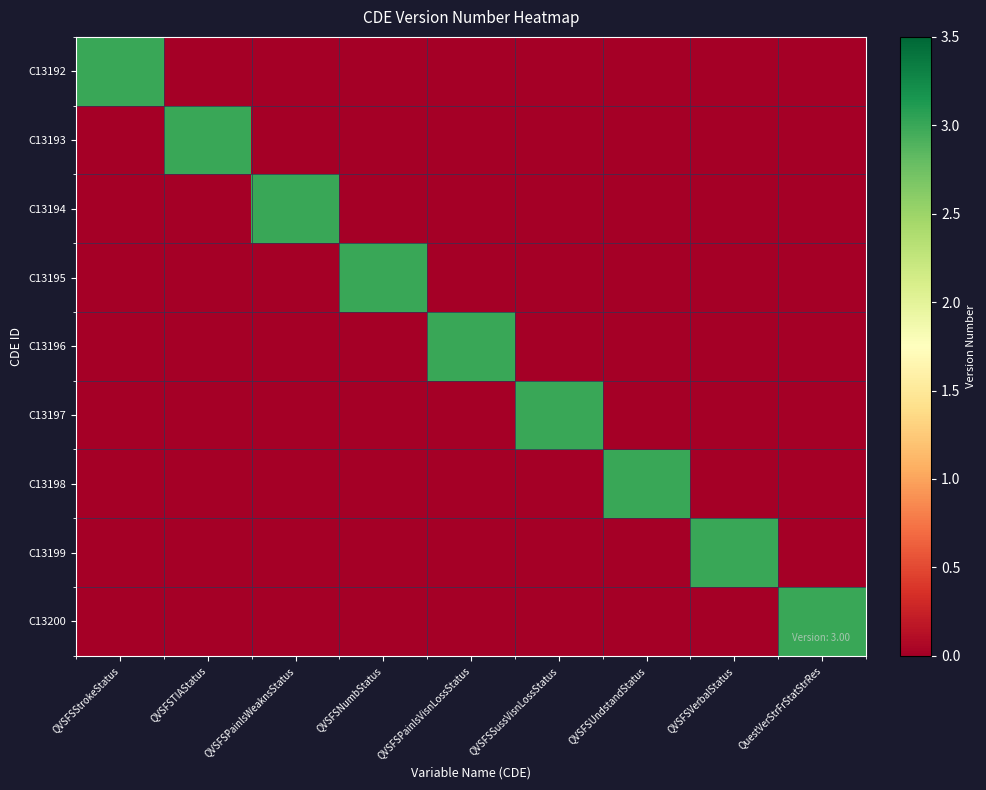

Reading left to right, extract all data points from this chart.

C13192: QVSFSStrokeStatus=3	QVSFSTIAStatus=0	QVSFSPainlsWeaknsStatus=0	QVSFSNumbStatus=0	QVSFSPainlsVisnLossStatus=0	QVSFSSussVisnLossStatus=0	QVSFSUndstandStatus=0	QVSFSVerbalStatus=0	QuestVerStrFrStatStrRes=0
C13193: QVSFSStrokeStatus=0	QVSFSTIAStatus=3	QVSFSPainlsWeaknsStatus=0	QVSFSNumbStatus=0	QVSFSPainlsVisnLossStatus=0	QVSFSSussVisnLossStatus=0	QVSFSUndstandStatus=0	QVSFSVerbalStatus=0	QuestVerStrFrStatStrRes=0
C13194: QVSFSStrokeStatus=0	QVSFSTIAStatus=0	QVSFSPainlsWeaknsStatus=3	QVSFSNumbStatus=0	QVSFSPainlsVisnLossStatus=0	QVSFSSussVisnLossStatus=0	QVSFSUndstandStatus=0	QVSFSVerbalStatus=0	QuestVerStrFrStatStrRes=0
C13195: QVSFSStrokeStatus=0	QVSFSTIAStatus=0	QVSFSPainlsWeaknsStatus=0	QVSFSNumbStatus=3	QVSFSPainlsVisnLossStatus=0	QVSFSSussVisnLossStatus=0	QVSFSUndstandStatus=0	QVSFSVerbalStatus=0	QuestVerStrFrStatStrRes=0
C13196: QVSFSStrokeStatus=0	QVSFSTIAStatus=0	QVSFSPainlsWeaknsStatus=0	QVSFSNumbStatus=0	QVSFSPainlsVisnLossStatus=3	QVSFSSussVisnLossStatus=0	QVSFSUndstandStatus=0	QVSFSVerbalStatus=0	QuestVerStrFrStatStrRes=0
C13197: QVSFSStrokeStatus=0	QVSFSTIAStatus=0	QVSFSPainlsWeaknsStatus=0	QVSFSNumbStatus=0	QVSFSPainlsVisnLossStatus=0	QVSFSSussVisnLossStatus=3	QVSFSUndstandStatus=0	QVSFSVerbalStatus=0	QuestVerStrFrStatStrRes=0
C13198: QVSFSStrokeStatus=0	QVSFSTIAStatus=0	QVSFSPainlsWeaknsStatus=0	QVSFSNumbStatus=0	QVSFSPainlsVisnLossStatus=0	QVSFSSussVisnLossStatus=0	QVSFSUndstandStatus=3	QVSFSVerbalStatus=0	QuestVerStrFrStatStrRes=0
C13199: QVSFSStrokeStatus=0	QVSFSTIAStatus=0	QVSFSPainlsWeaknsStatus=0	QVSFSNumbStatus=0	QVSFSPainlsVisnLossStatus=0	QVSFSSussVisnLossStatus=0	QVSFSUndstandStatus=0	QVSFSVerbalStatus=3	QuestVerStrFrStatStrRes=0
C13200: QVSFSStrokeStatus=0	QVSFSTIAStatus=0	QVSFSPainlsWeaknsStatus=0	QVSFSNumbStatus=0	QVSFSPainlsVisnLossStatus=0	QVSFSSussVisnLossStatus=0	QVSFSUndstandStatus=0	QVSFSVerbalStatus=0	QuestVerStrFrStatStrRes=3